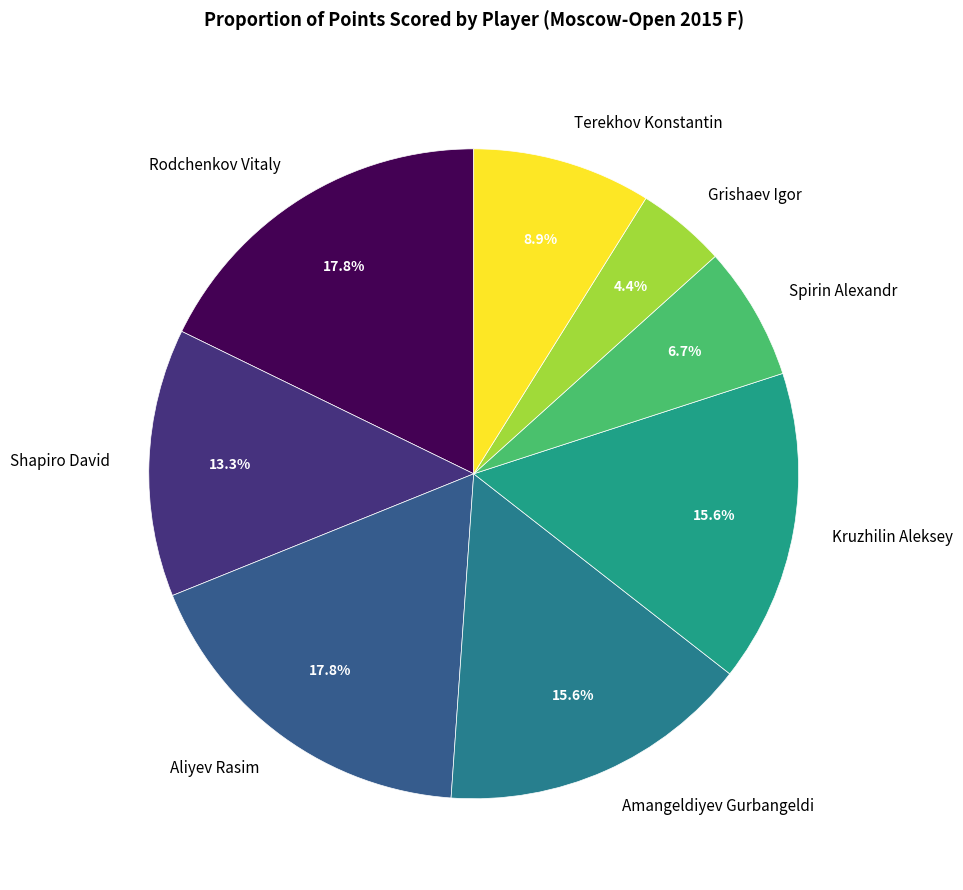

What portion of the pie excludes Shapiro David?

86.7%